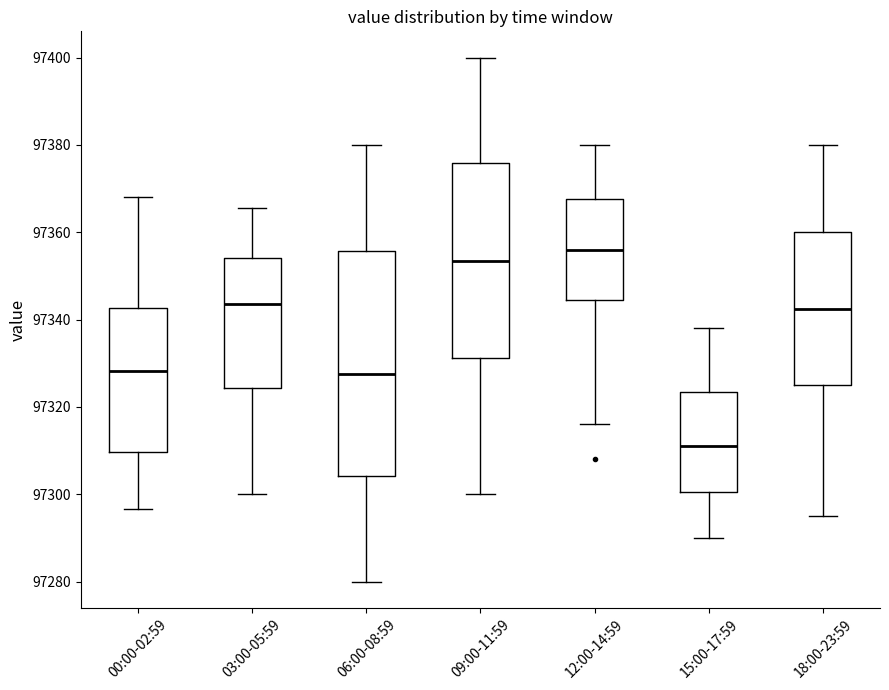

Where is the upper edge of the box for 00:00-02:59 on the y-axis? The values are not printed on the chart, so give them approximately, as read against the axis.

97342